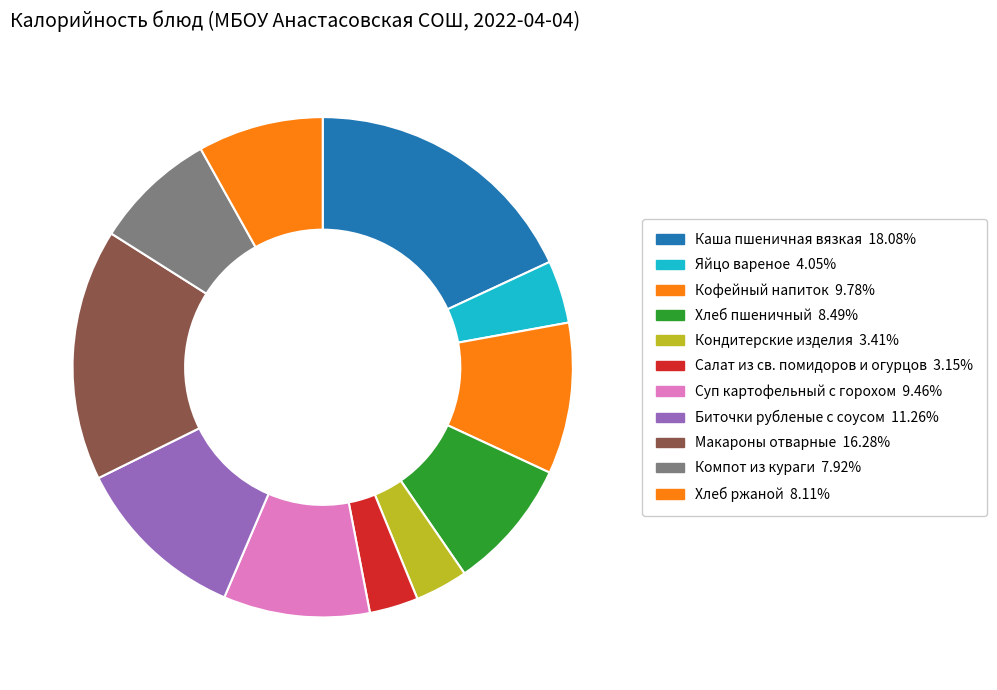

To the nearest percent, what percentage of the pie is Яйцо вареное?

4%